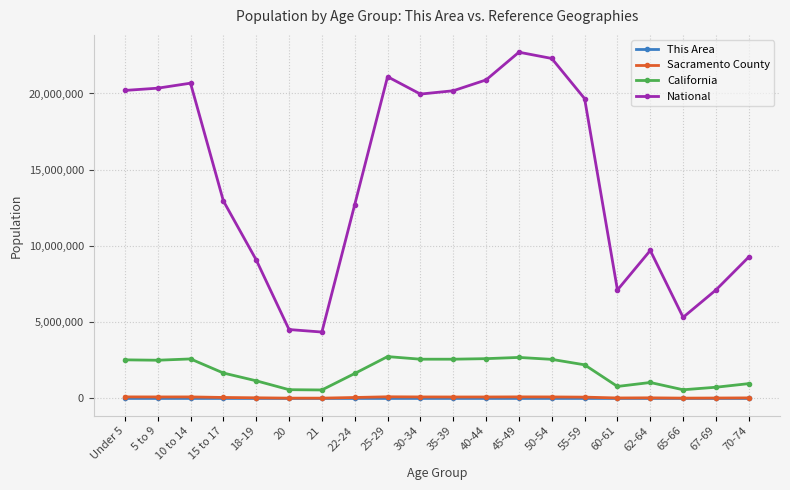

What is the difference between the This Area values at 62-64 and 65-66?

30